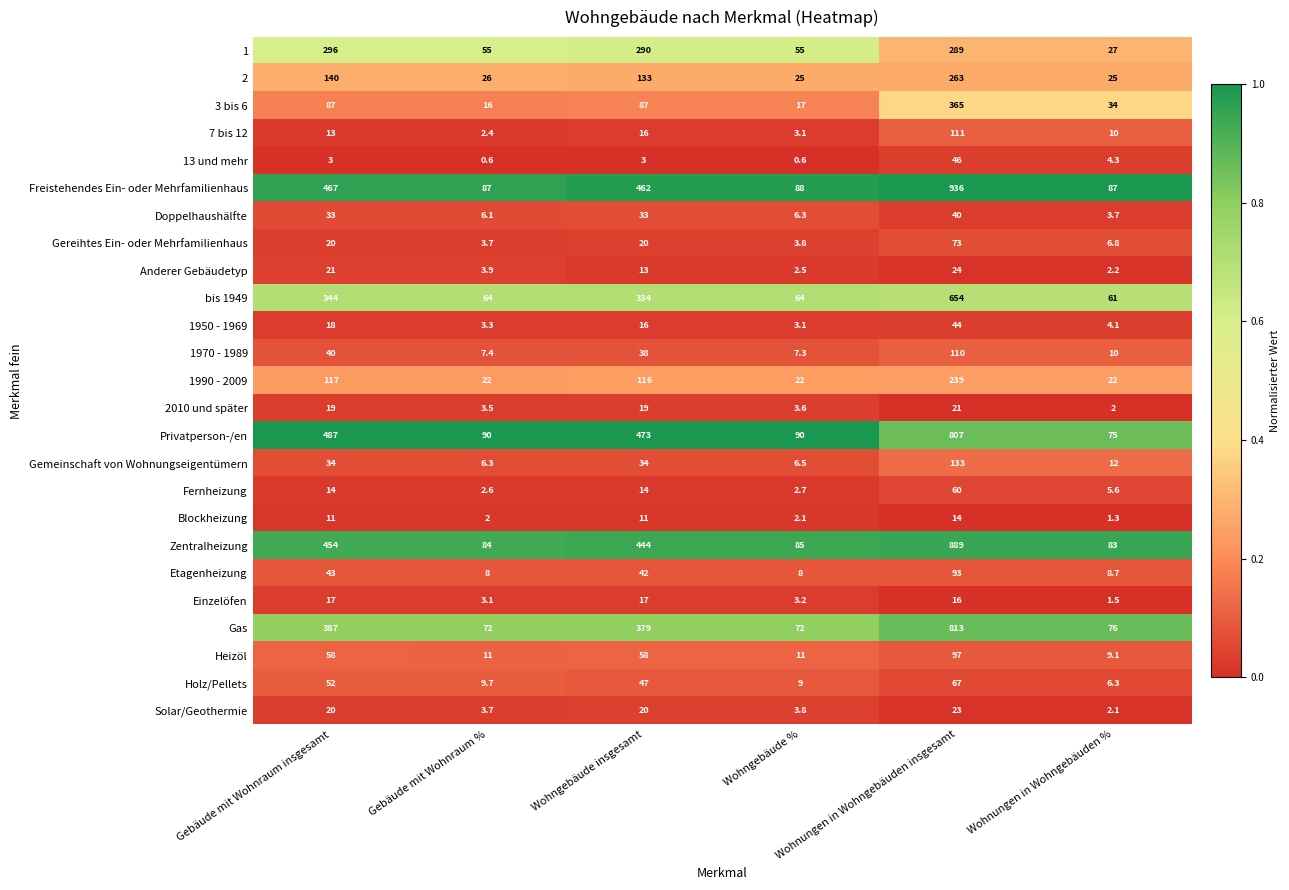

What is the sum of all 1 values?

1012.0